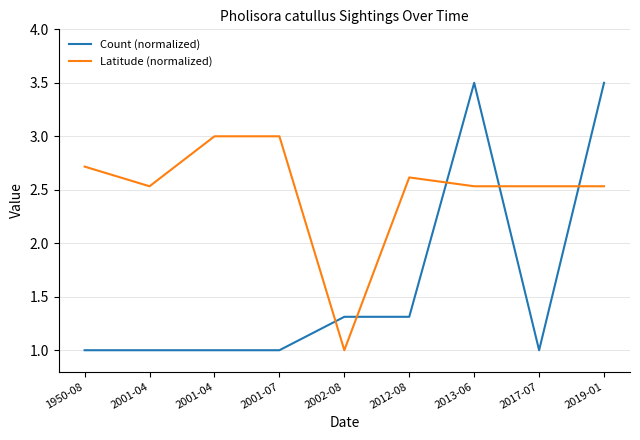

Reading right to left, extract all data points from this chart.

Count (normalized): 2019-01=3.5	2017-07=1.0	2013-06=3.5	2012-08=1.3	2002-08=1.3	2001-07=1.0	2001-04=1.0	2001-04=1.0	1950-08=1.0
Latitude (normalized): 2019-01=2.5	2017-07=2.5	2013-06=2.5	2012-08=2.6	2002-08=1.0	2001-07=3.0	2001-04=3.0	2001-04=2.5	1950-08=2.7